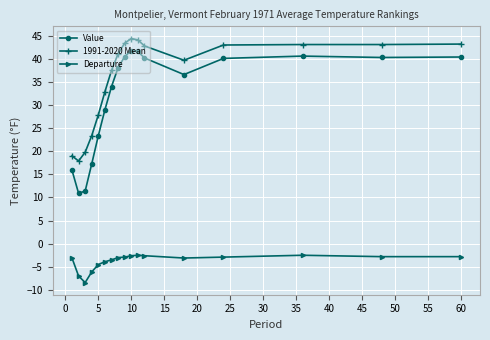

List the series in order of their peak value, highest first.

1991-2020 Mean, Value, Departure